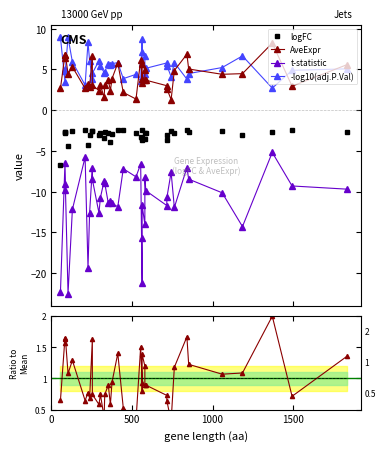

True or false: AveExpr and AveExpr ratio intersect in this chart.

False